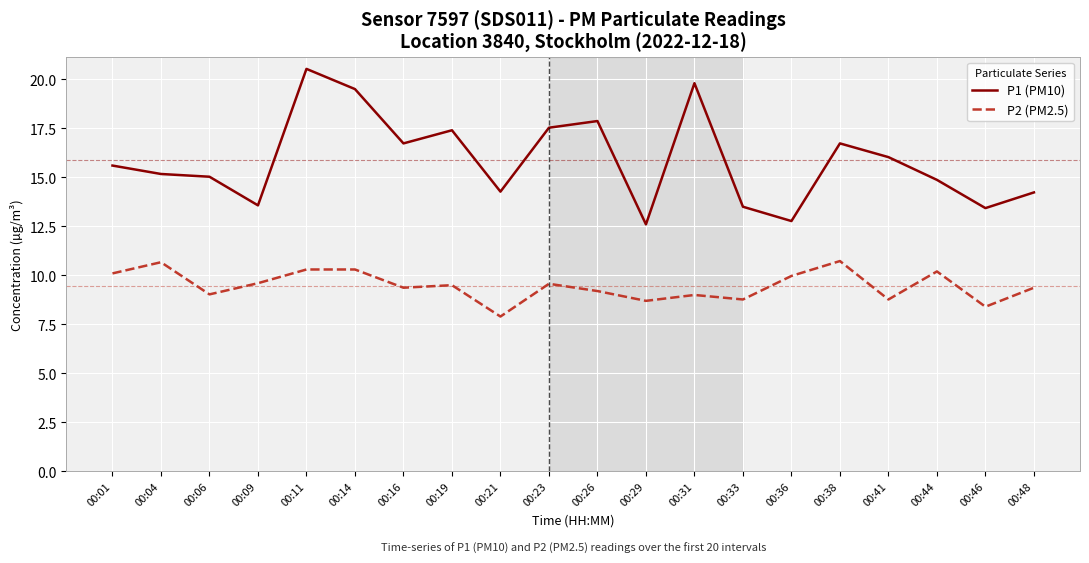

What is the approximate value of P1 (PM10) at 00:31?

19.8